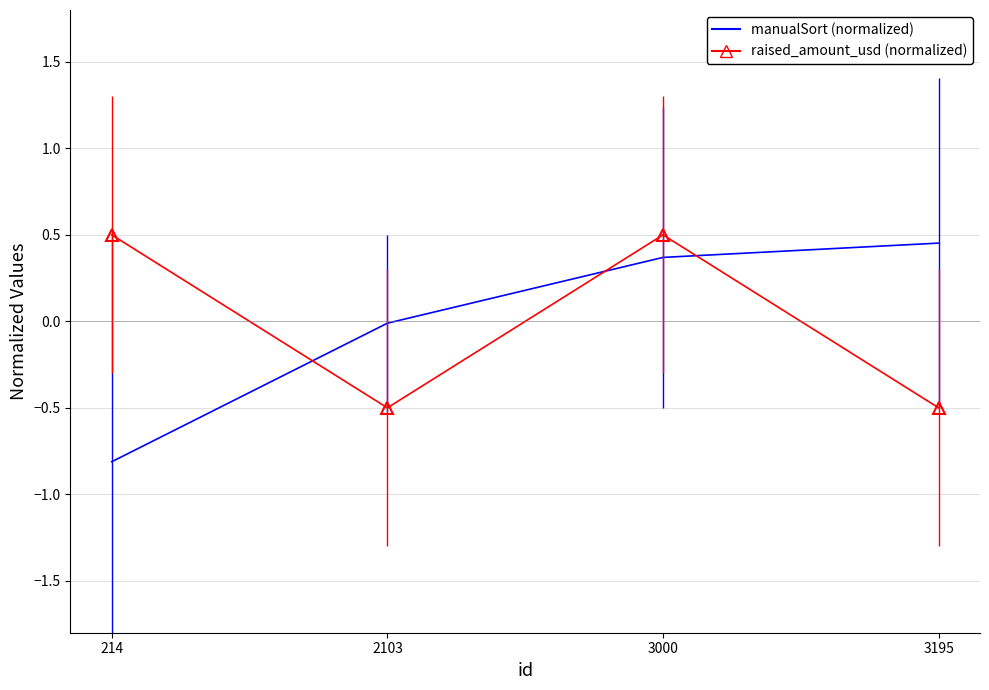

Is this an area chart (filled region under the line)?

No